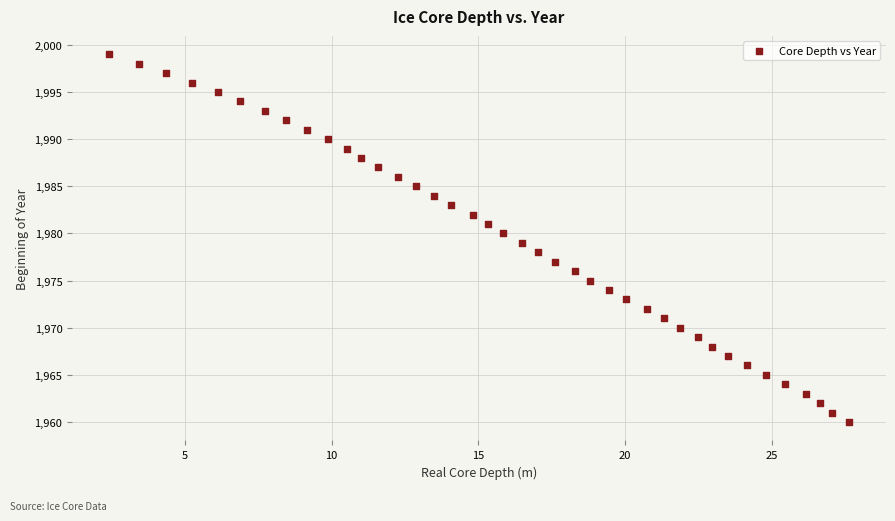

What is the range of Y values (max minus min)?

39